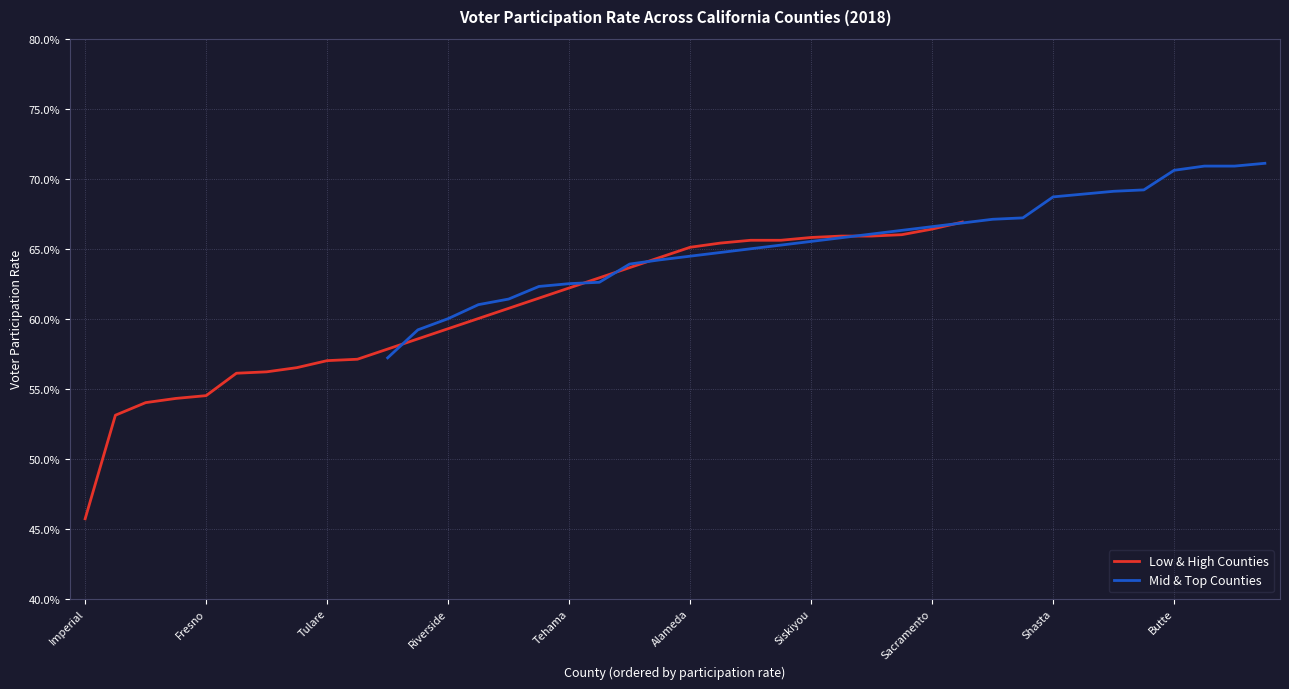

Where is Low & High Counties nearest to the value 0?

Imperial